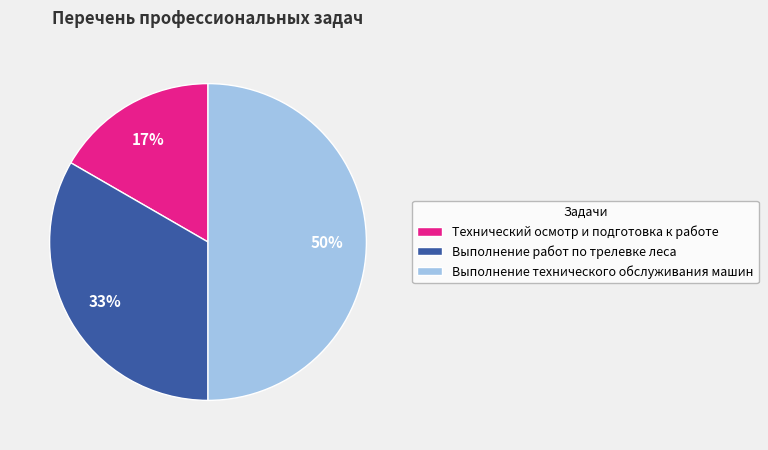

Which slice is the smallest?

Технический осмотр и подготовка к работе